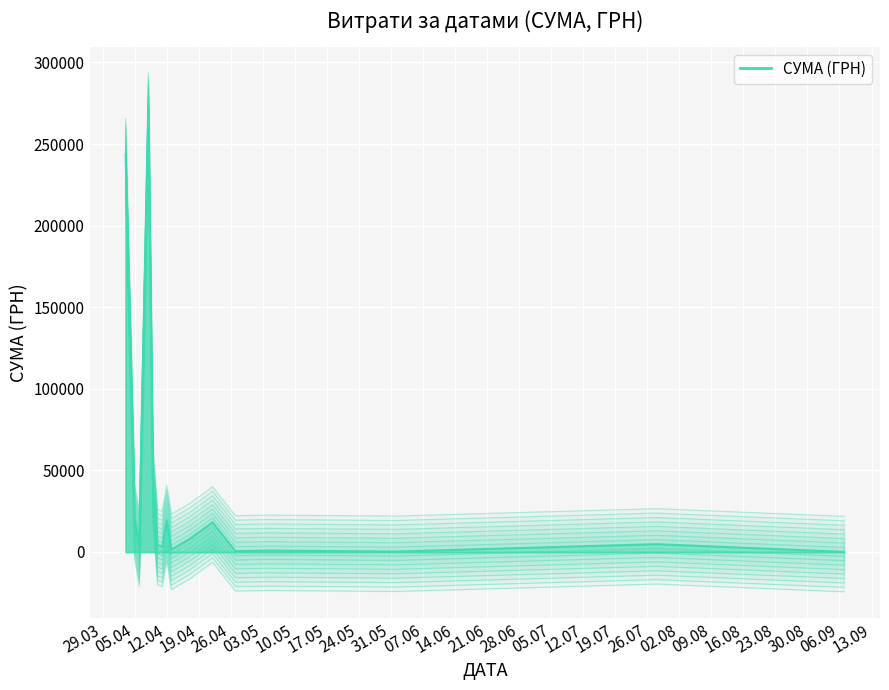

What is the average value?

40050.6